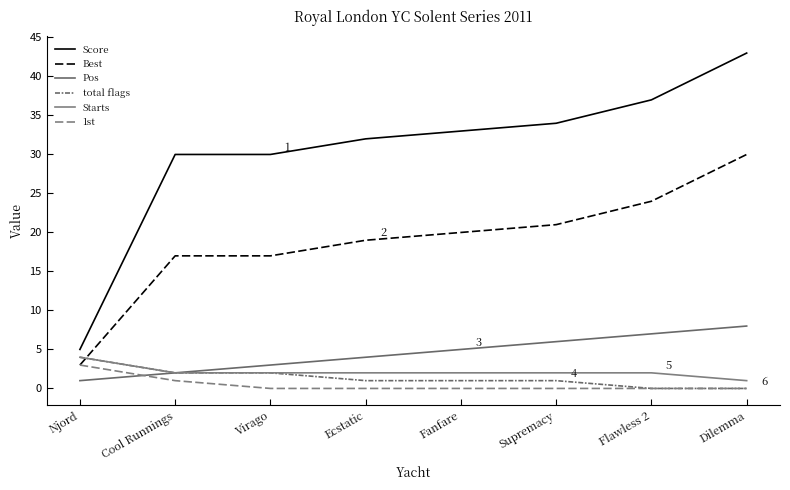

Is the value of Starts at Flawless 2 greater than the value of total flags at Fanfare?

Yes